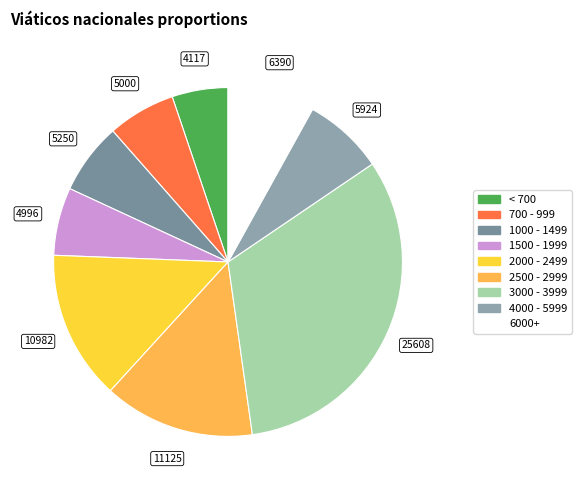

What is the largest slice in the pie chart?

3000 - 3999